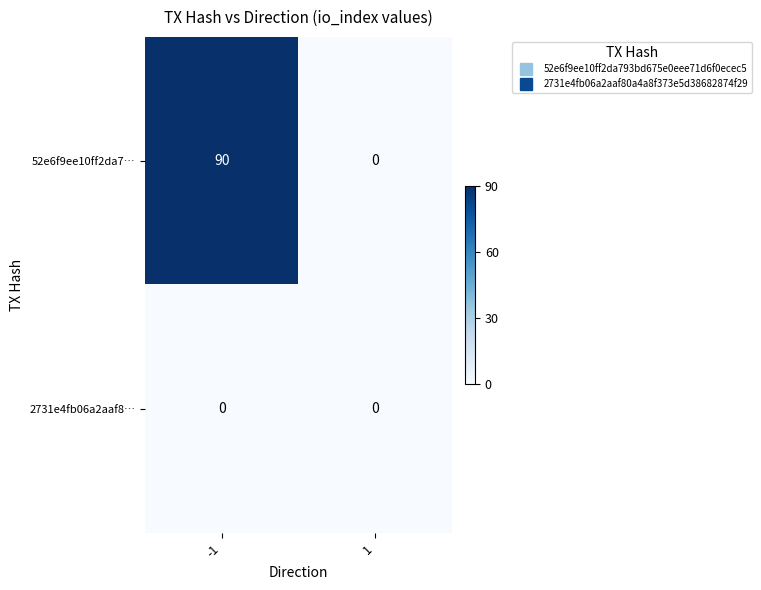

Is it true that 52e6f9ee10ff2da7… equals 0 at 1?

True